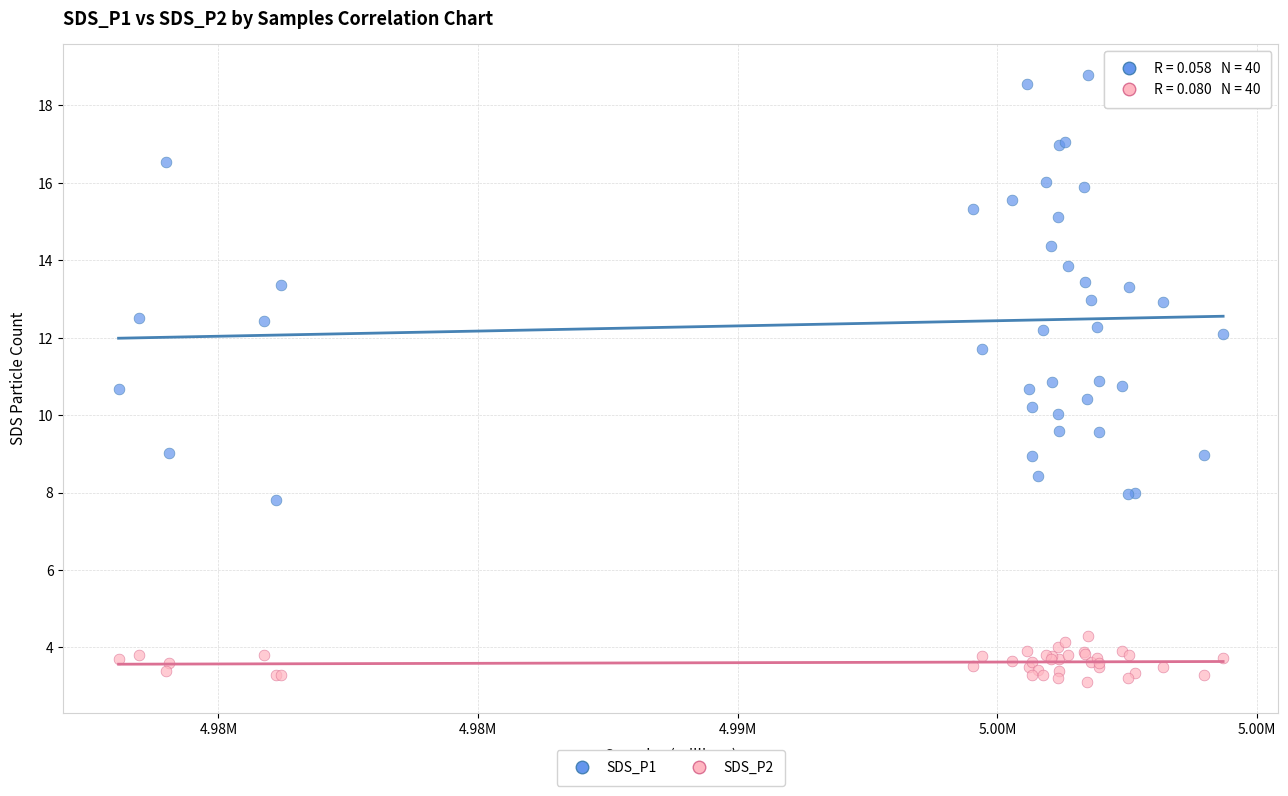

Which series has the largest Y range (max minus min)?

SDS_P1